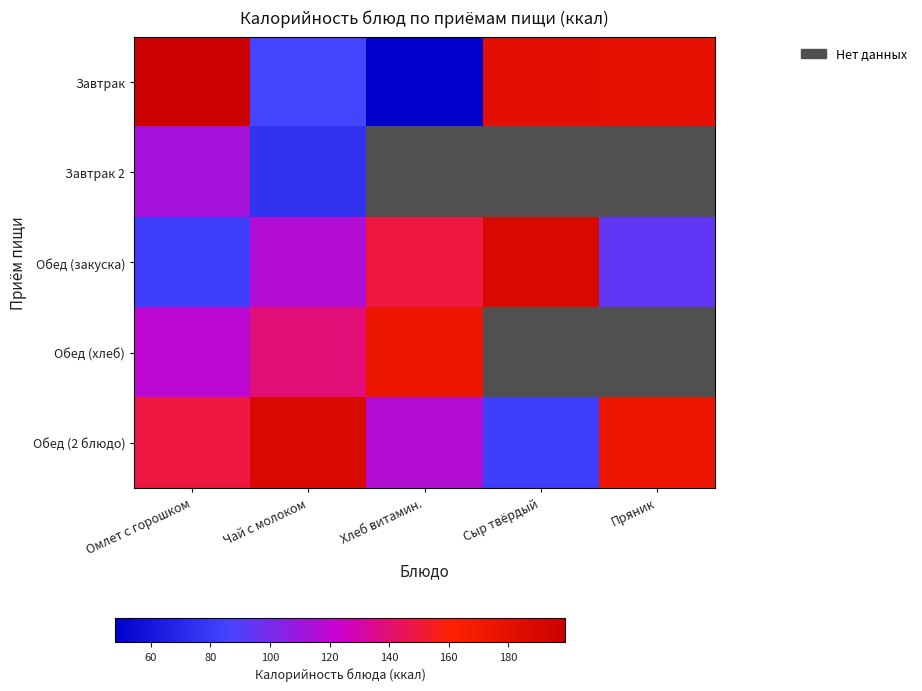

At Омлет с горошком, list the series in order from smallest to largest.

Обед (закуска), Завтрак 2, Обед (хлеб), Обед (2 блюдо), Завтрак